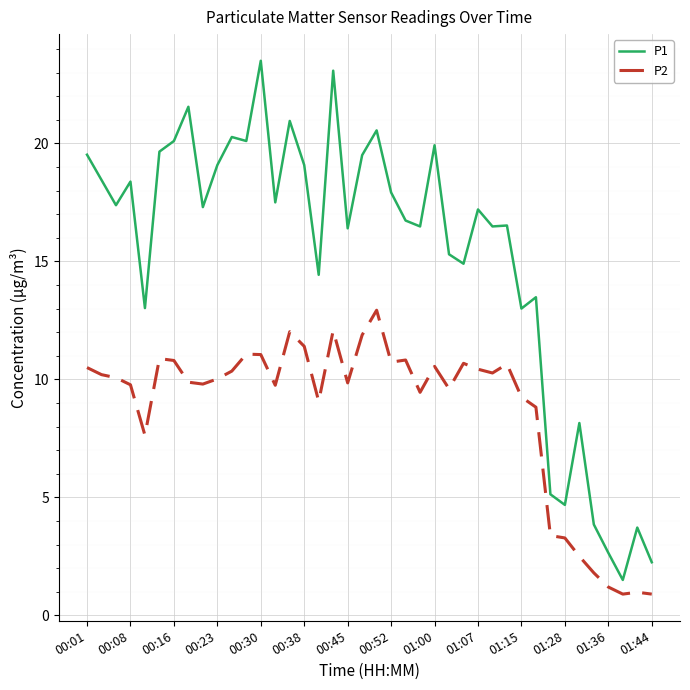

True or false: P2 and P1 cross at least once.

False